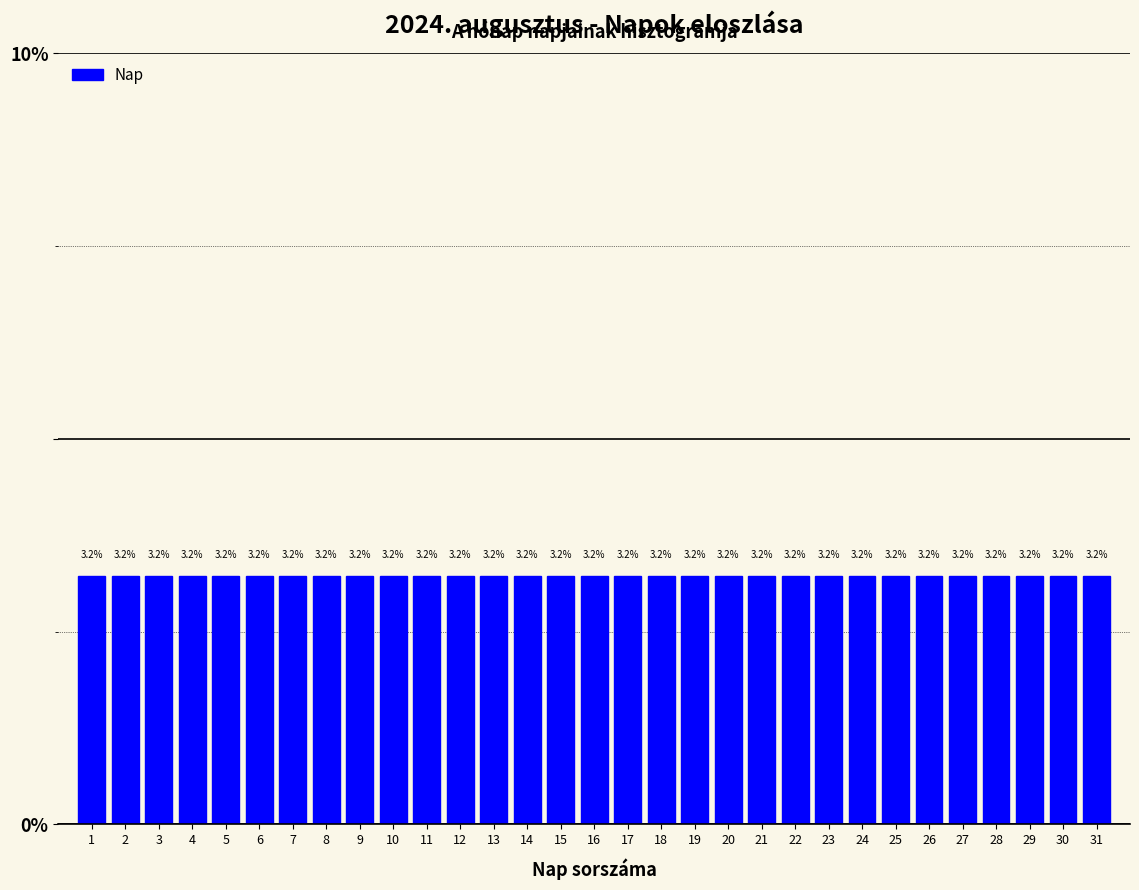

Reading left to right, list every bar in this chart as the range it spans on the x-axis followed by its height.

0.5 to 1.5: 3.2
1.5 to 2.5: 3.2
2.5 to 3.5: 3.2
3.5 to 4.5: 3.2
4.5 to 5.5: 3.2
5.5 to 6.5: 3.2
6.5 to 7.5: 3.2
7.5 to 8.5: 3.2
8.5 to 9.5: 3.2
9.5 to 10.5: 3.2
10.5 to 11.5: 3.2
11.5 to 12.5: 3.2
12.5 to 13.5: 3.2
13.5 to 14.5: 3.2
14.5 to 15.5: 3.2
15.5 to 16.5: 3.2
16.5 to 17.5: 3.2
17.5 to 18.5: 3.2
18.5 to 19.5: 3.2
19.5 to 20.5: 3.2
20.5 to 21.5: 3.2
21.5 to 22.5: 3.2
22.5 to 23.5: 3.2
23.5 to 24.5: 3.2
24.5 to 25.5: 3.2
25.5 to 26.5: 3.2
26.5 to 27.5: 3.2
27.5 to 28.5: 3.2
28.5 to 29.5: 3.2
29.5 to 30.5: 3.2
30.5 to 31.5: 3.2